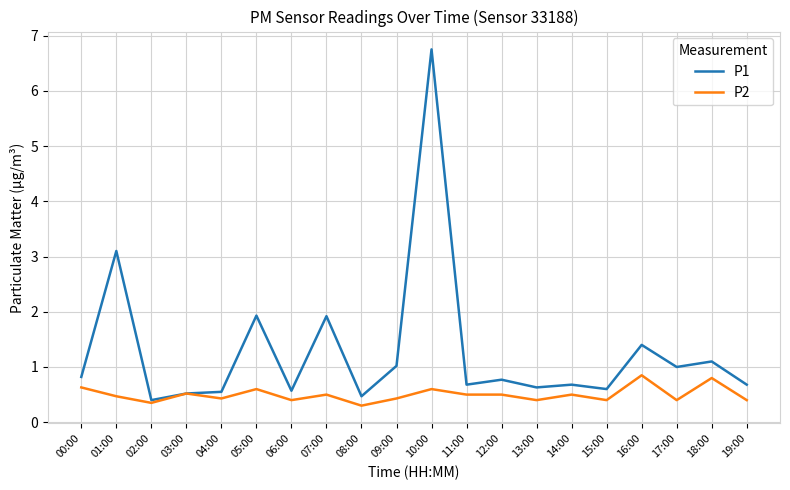

Is the value of P1 at 18:00 greater than the value of P2 at 01:00?

Yes